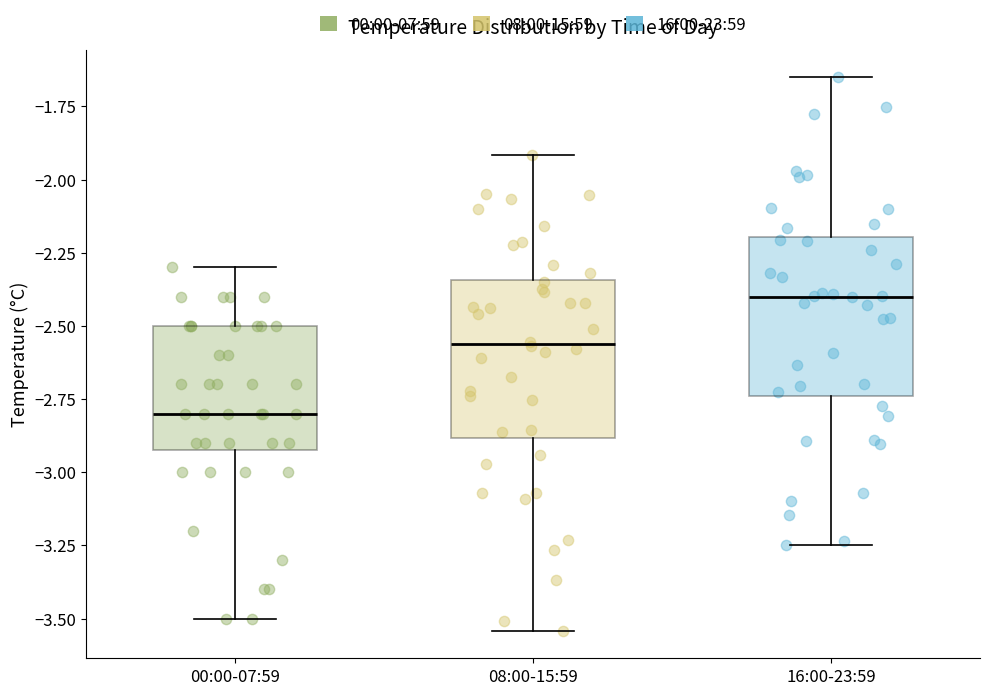

Reading left to right, read every box against the y-axis: the position of its median line, the range the box covers, and the ends of its whiskers. The values are not printed on the chart, so give them approximately, as read against the axis.

00:00-07:59: median -2.80, box -2.90 to -2.50, whiskers -3.50 to -2.30
08:00-15:59: median -2.55, box -2.90 to -2.35, whiskers -3.55 to -1.90
16:00-23:59: median -2.40, box -2.75 to -2.20, whiskers -3.25 to -1.65